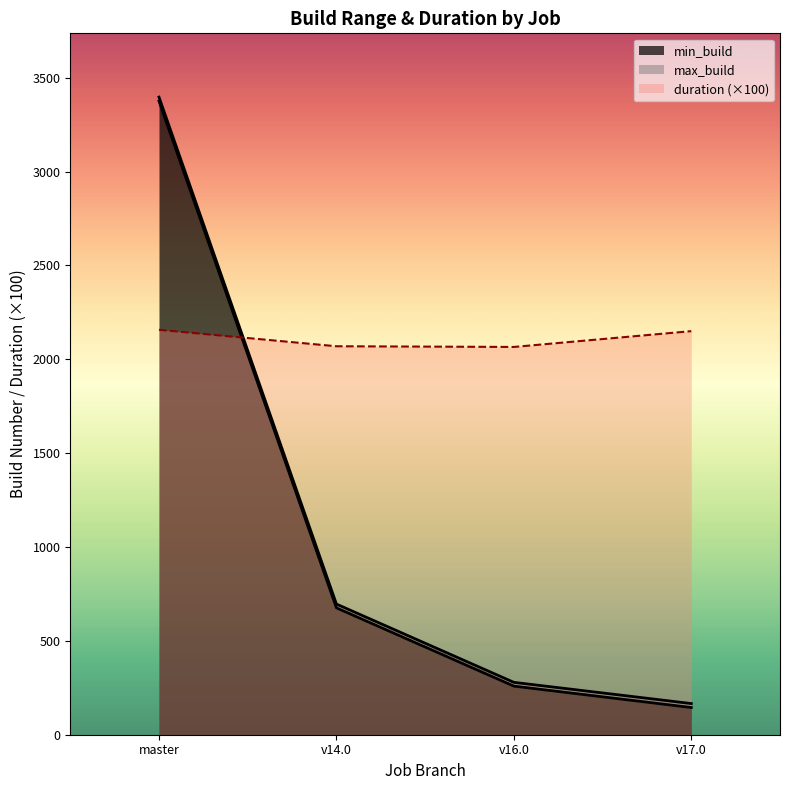

The value of duration (×100) at v17.0 is 3299.8. True or false?

False